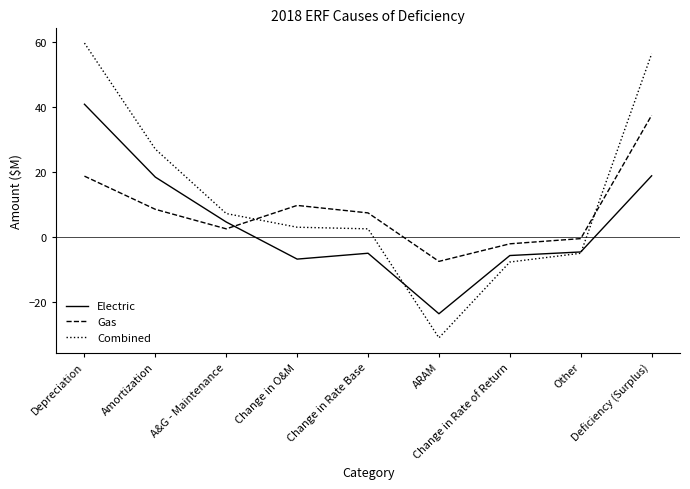

Between which two adjacent categories do Combined and Electric first intersect?

Change in Rate Base and ARAM